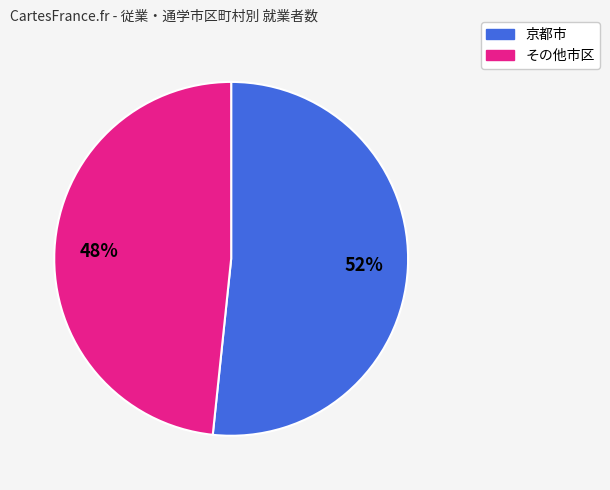

How many slices are in this pie chart?

2